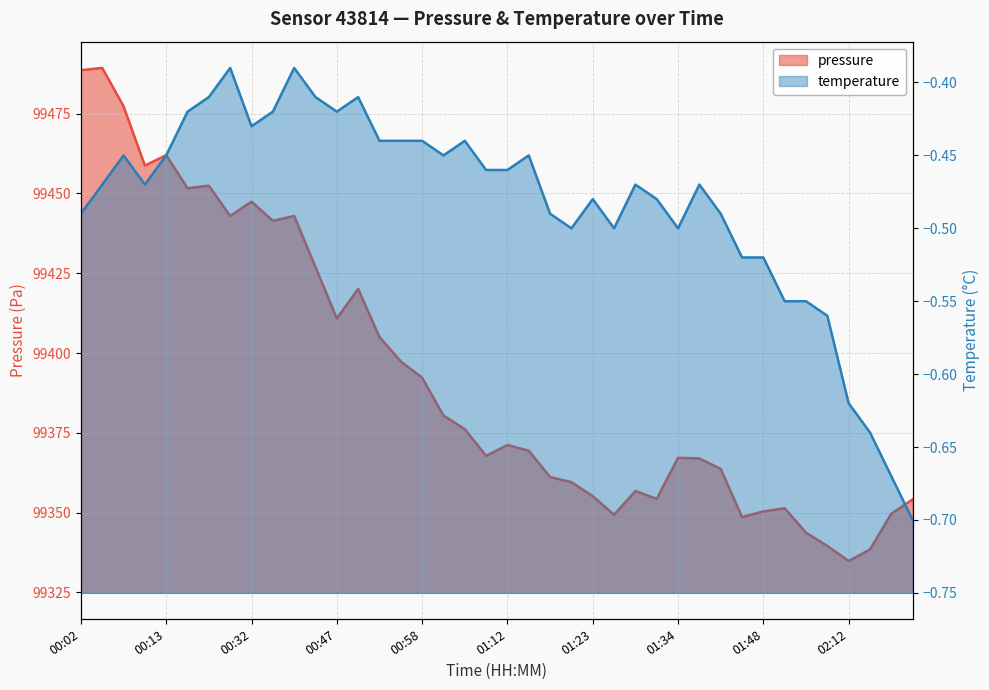

The chart shows a value of 66982.7 at 00:38. True or false?

False